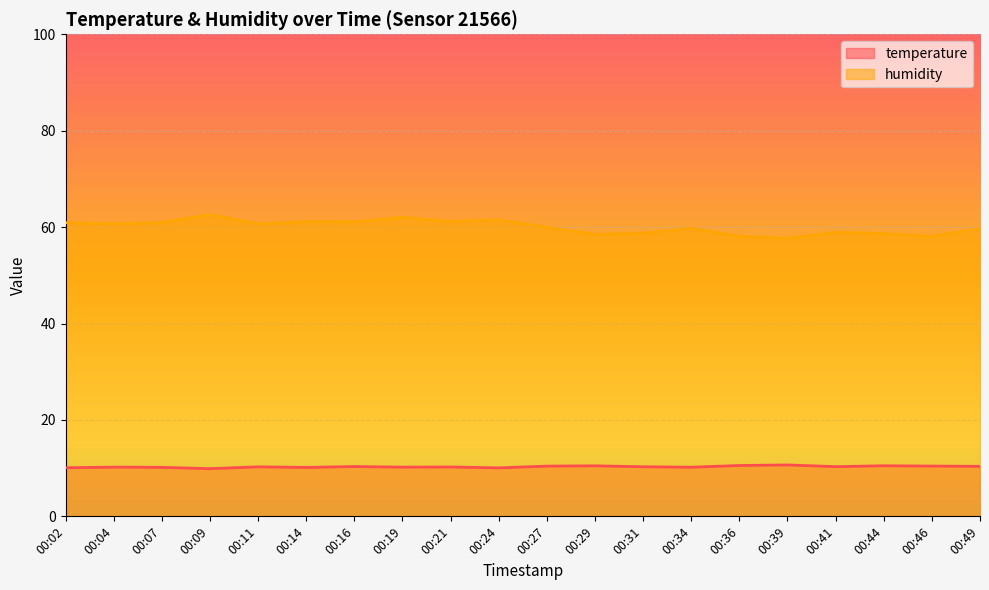

At how many categories does at least one series exceed 48?

20